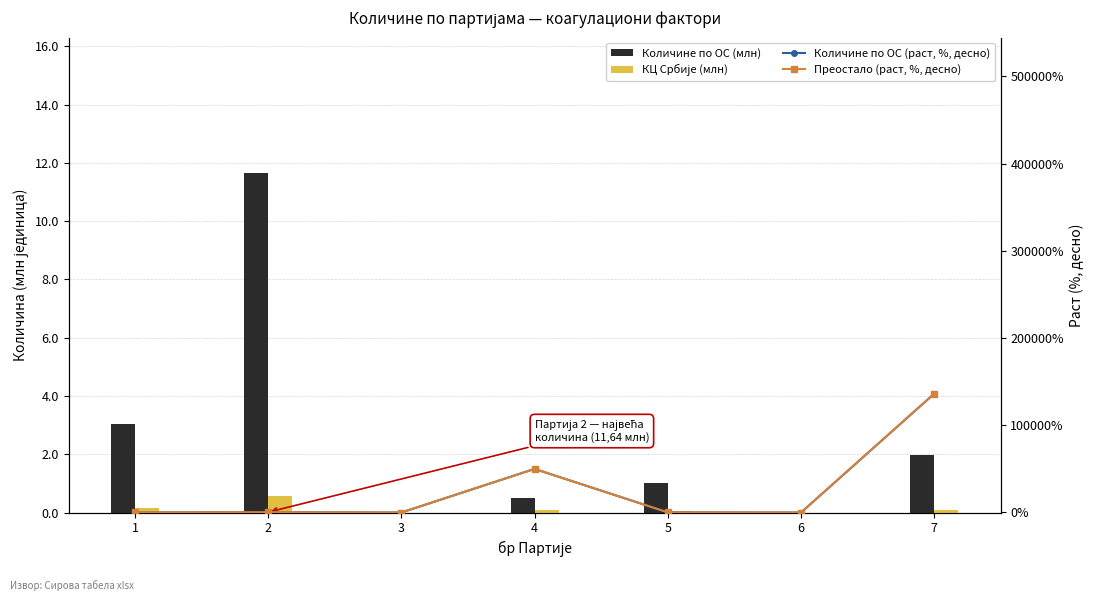

Between 2 and 3, which series saw the biggest shift?

Количине по ОС (раст, %, десно)